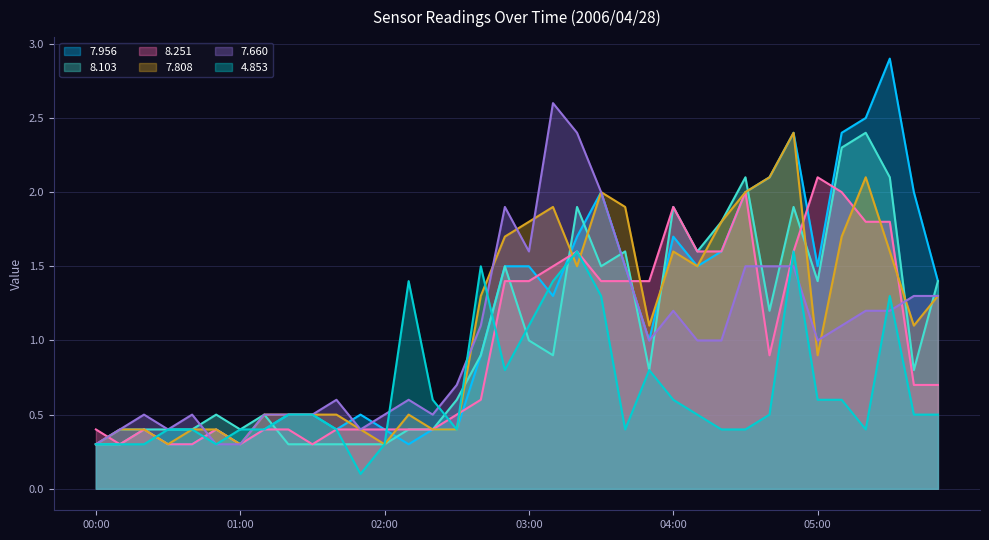

Is the value of   7.660 at 02:10 greater than the value of   8.251 at 03:40?

No